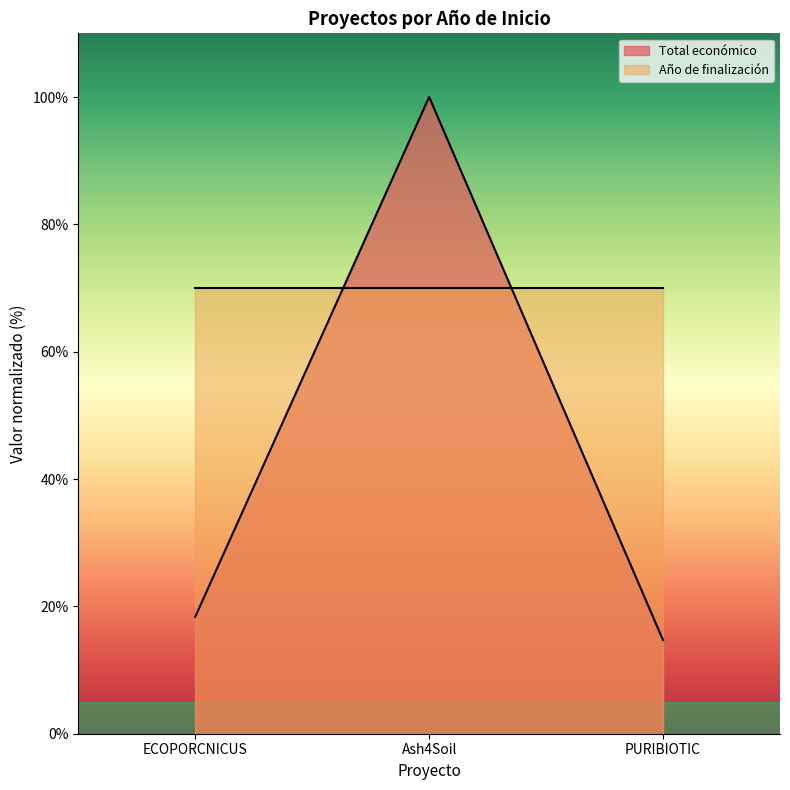

What is the average value?

44.4